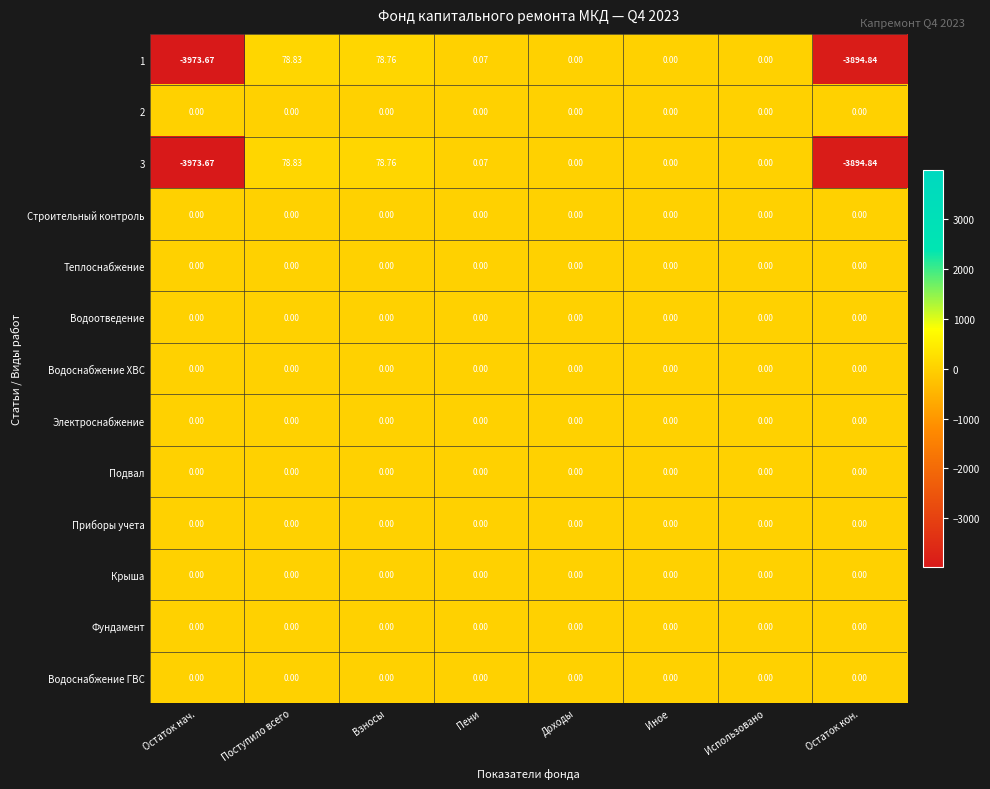

At which category is the sum across all series the highest?

Поступило всего